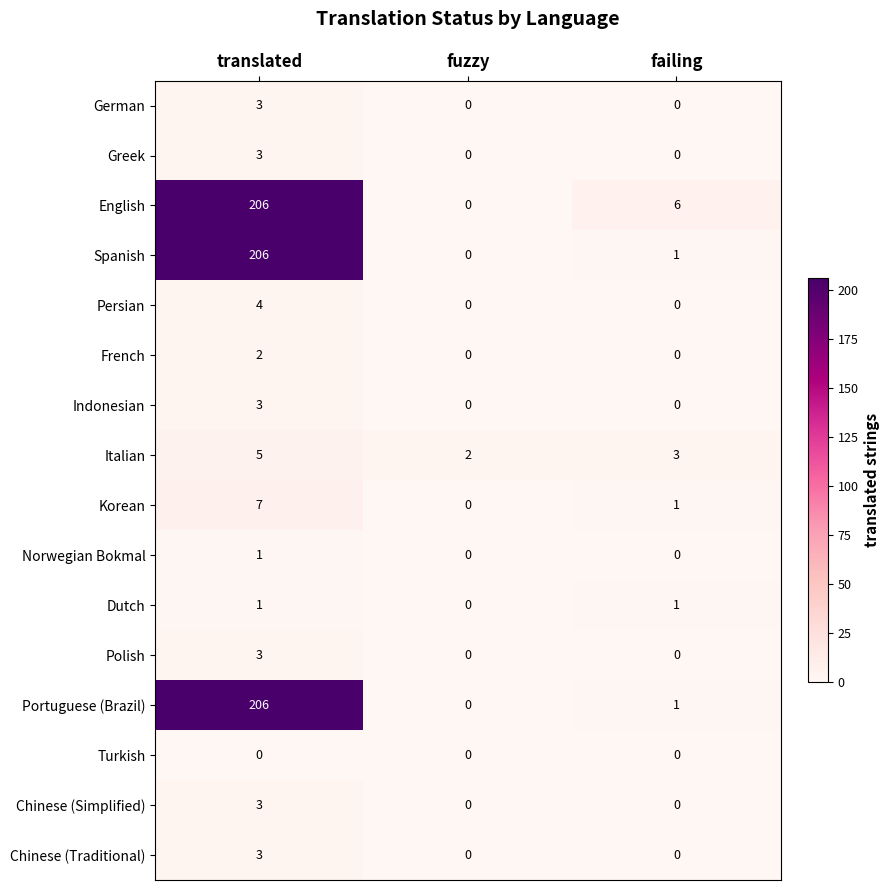

What is the difference between the maximum and minimum values in the Greek series?

3